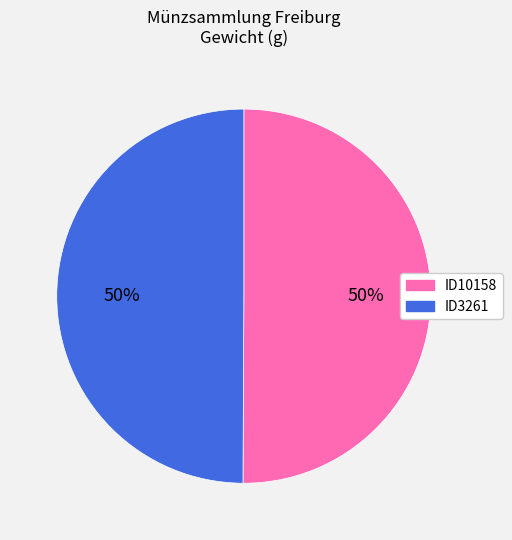

Approximately how many times larger is the value at ID3261 compared to ID10158?

1.0